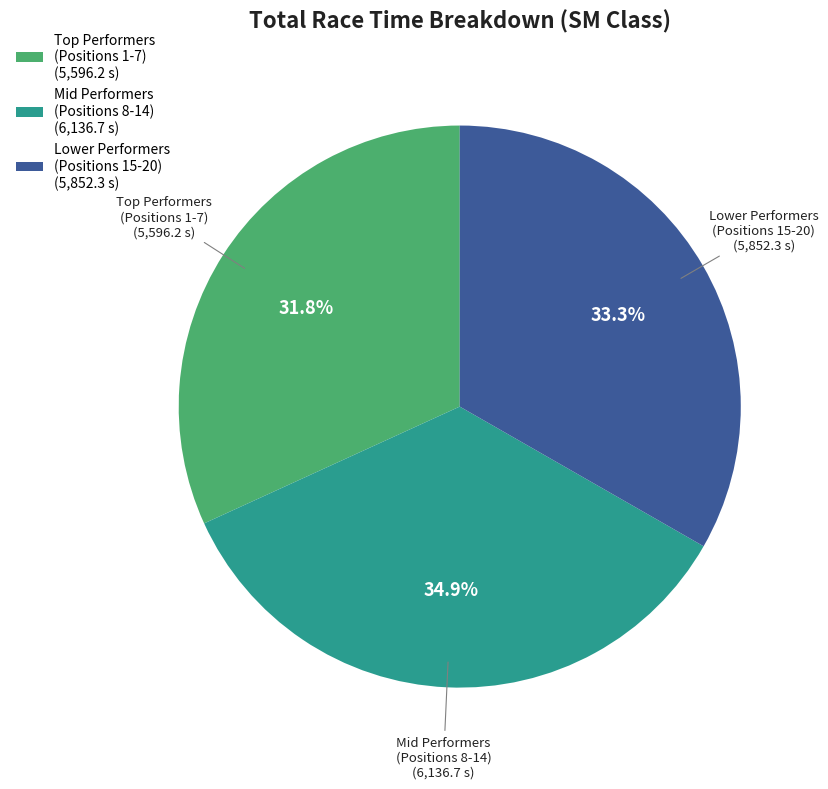

What percentage do Lower Performers (Positions 15-20) and Mid Performers (Positions 8-14) together represent?

68.2%